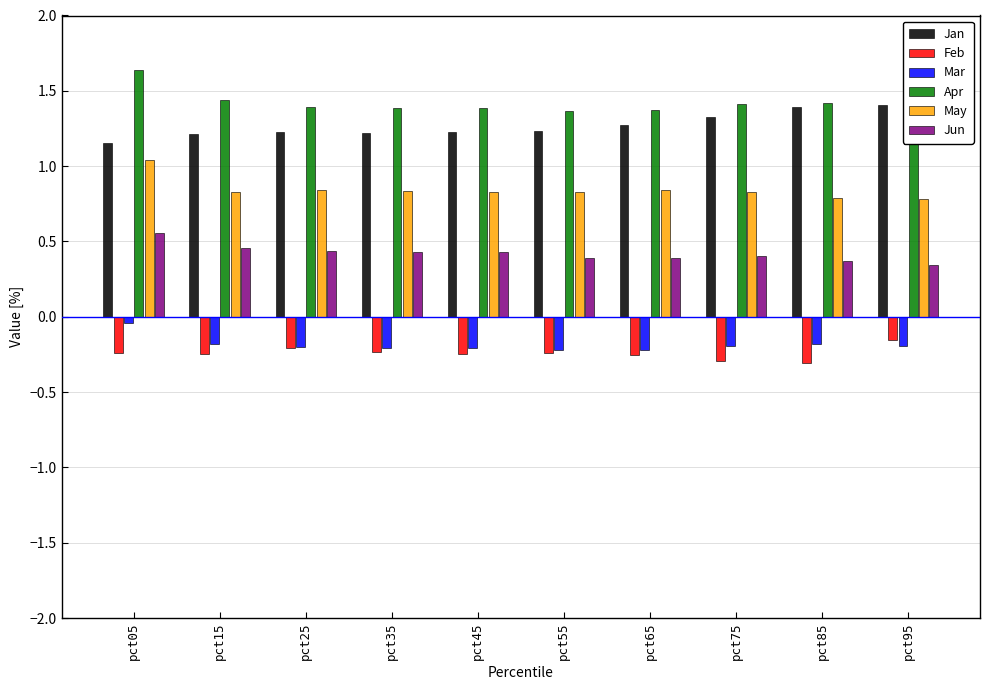

What is the difference between the second highest and minimum values in the Apr series?

0.2